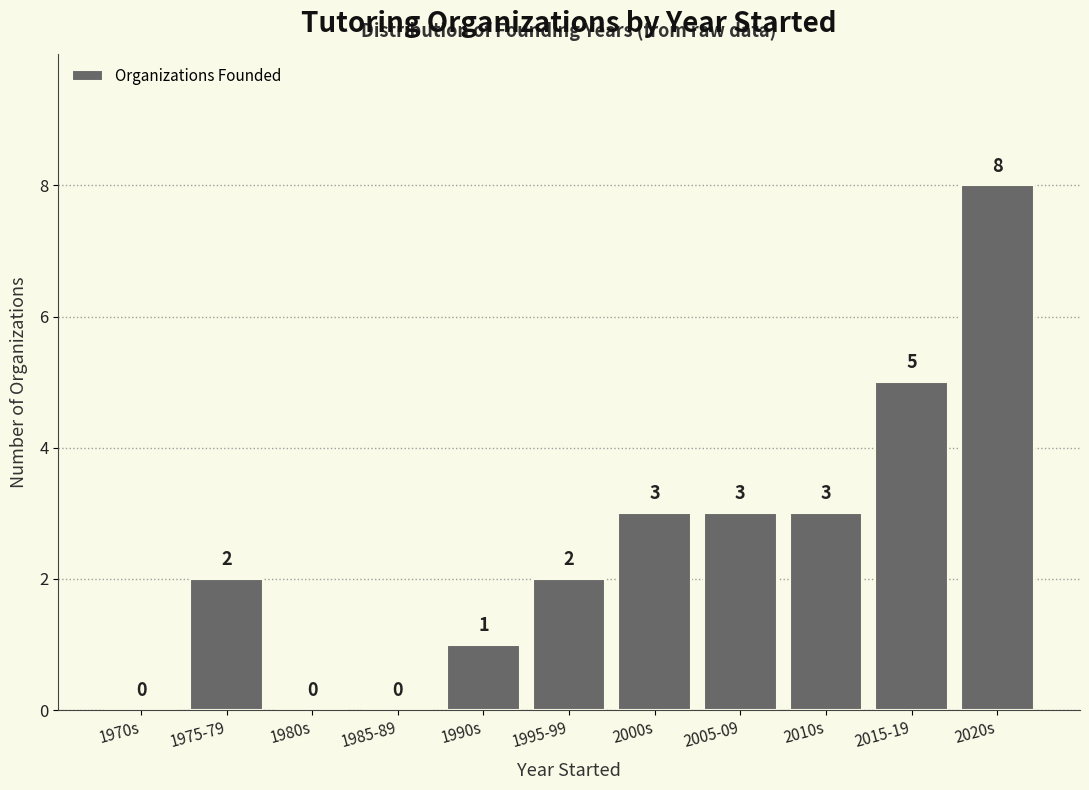

Reading left to right, what are all the values shown in this chart?

1970s=0	1975-79=2	1980s=0	1985-89=0	1990s=1	1995-99=2	2000s=3	2005-09=3	2010s=3	2015-19=5	2020s=8